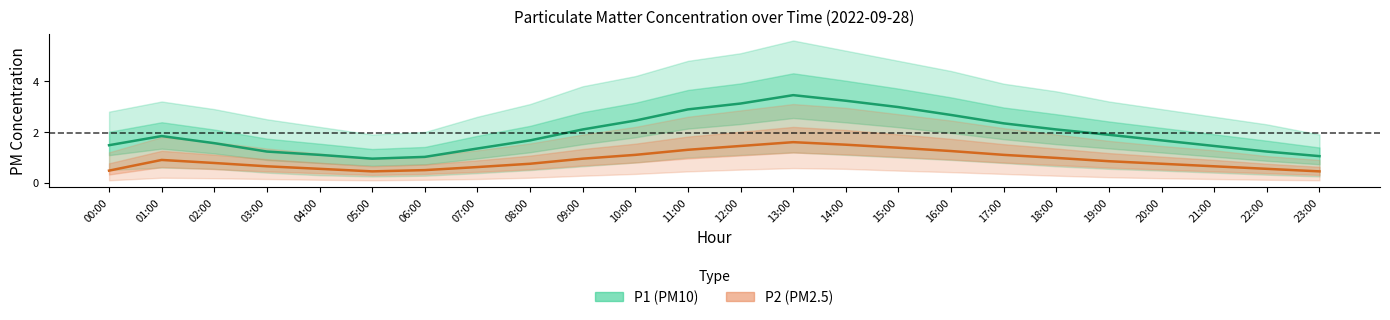

How many lines are shown in the chart?

2